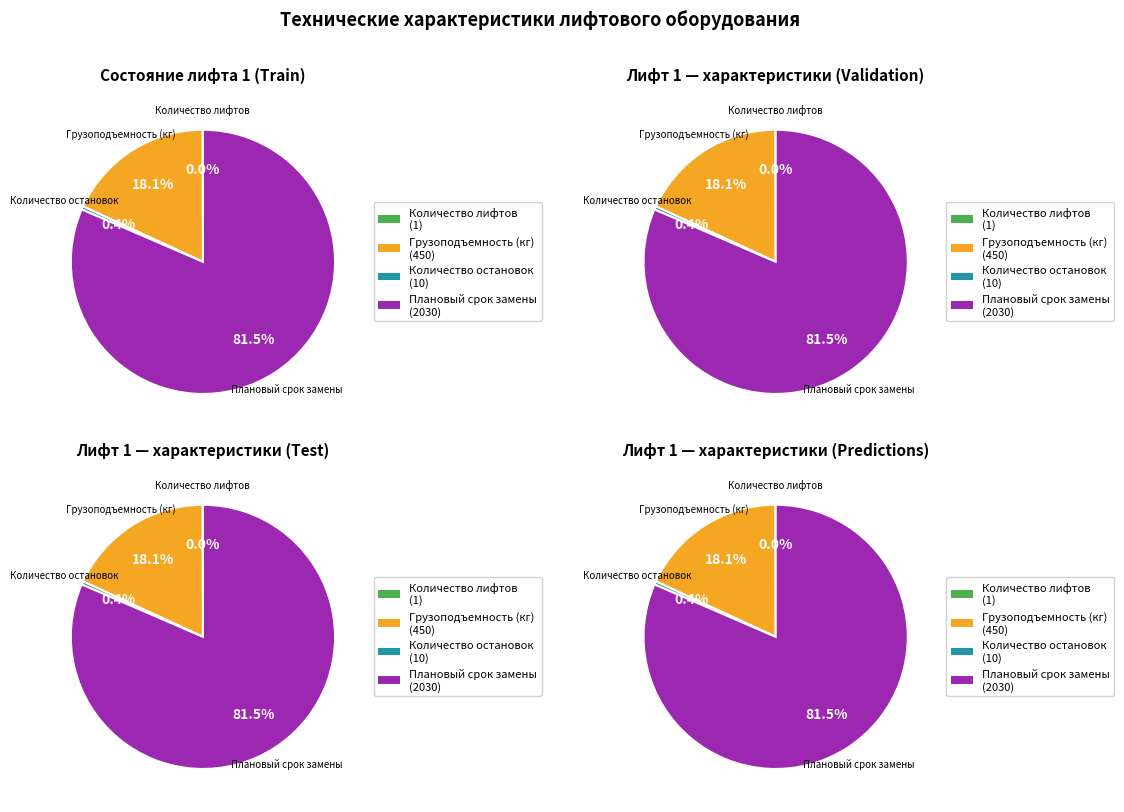

Which slice is the largest?

Плановый срок замены